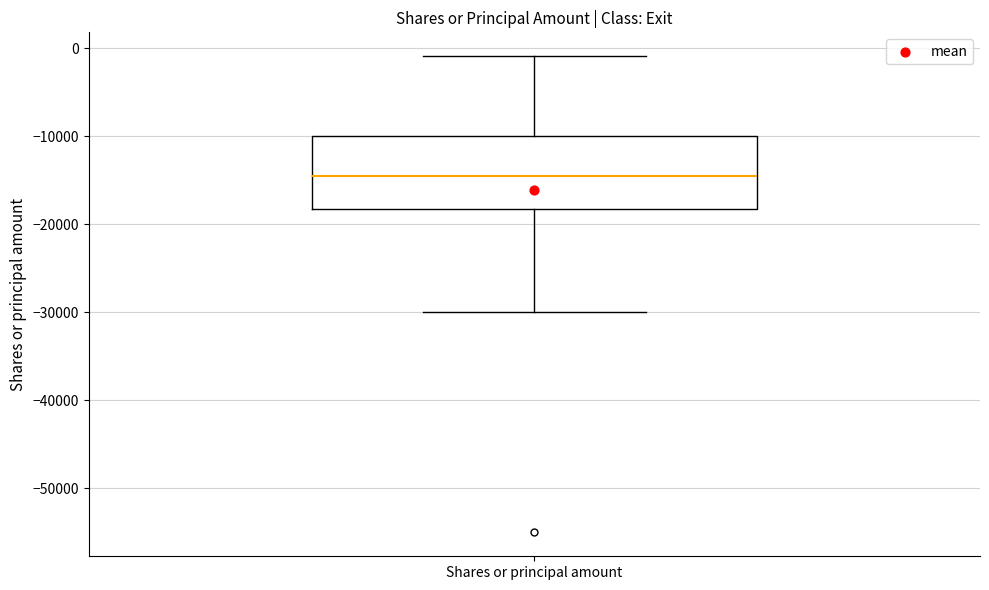

Transcribe this box plot: give where the median line is, the range the box spans, and where the two whiskers end, as read against the y-axis. The values are not printed on the chart, so give them approximately, as read against the axis.

median -14000, box -18000 to -10000, whiskers -30000 to -1000